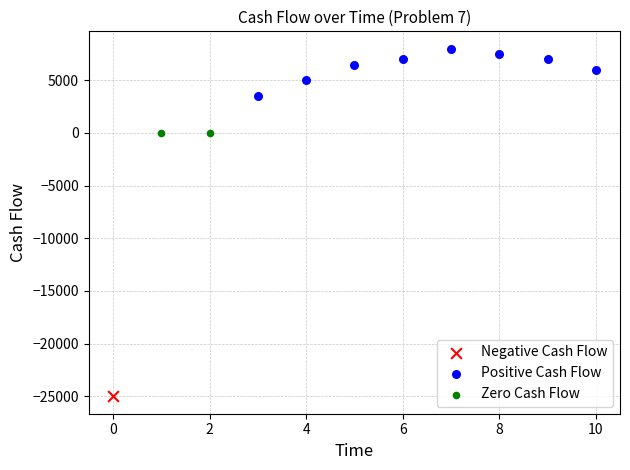

What are all the series names shown in the legend?

Negative Cash Flow, Positive Cash Flow, Zero Cash Flow